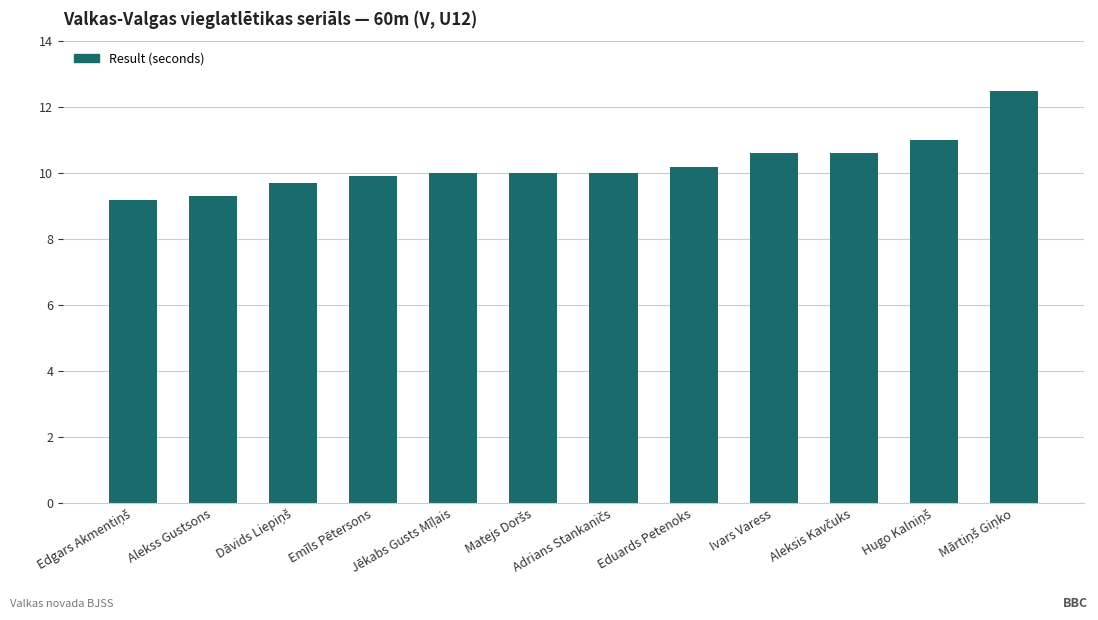

What is the approximate value at Ivars Varess?

10.6